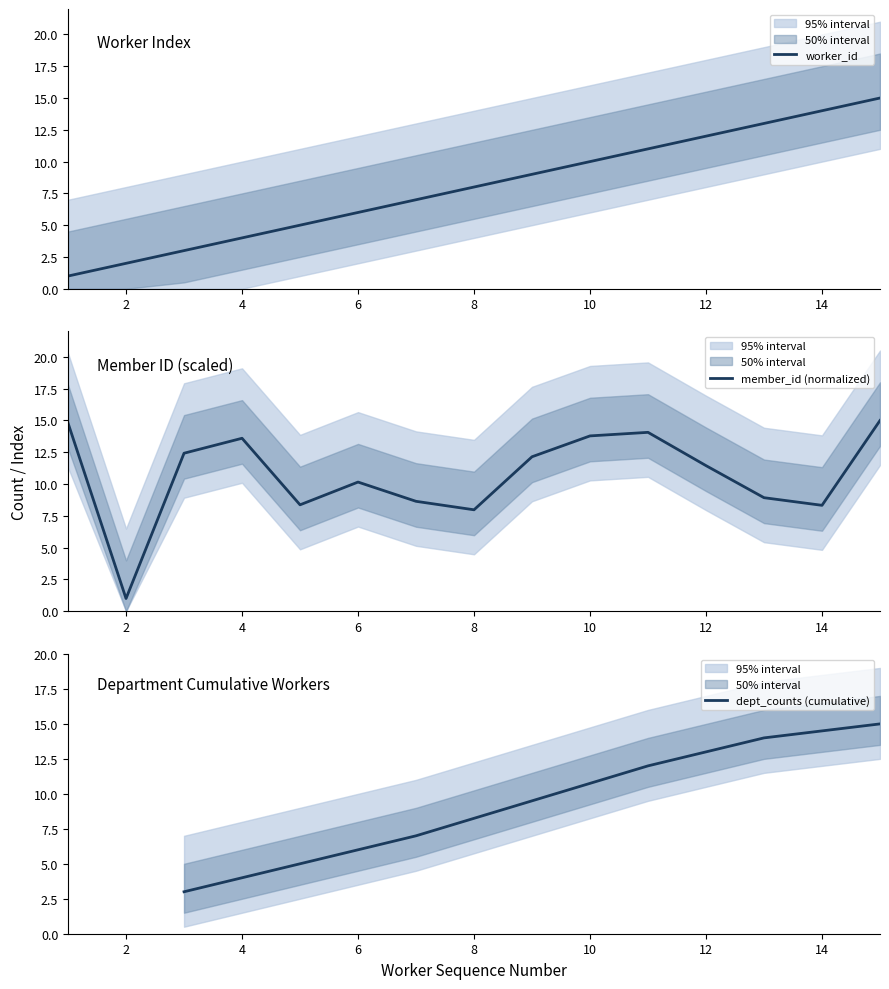

At how many categories does at least one series exceed 4?

14